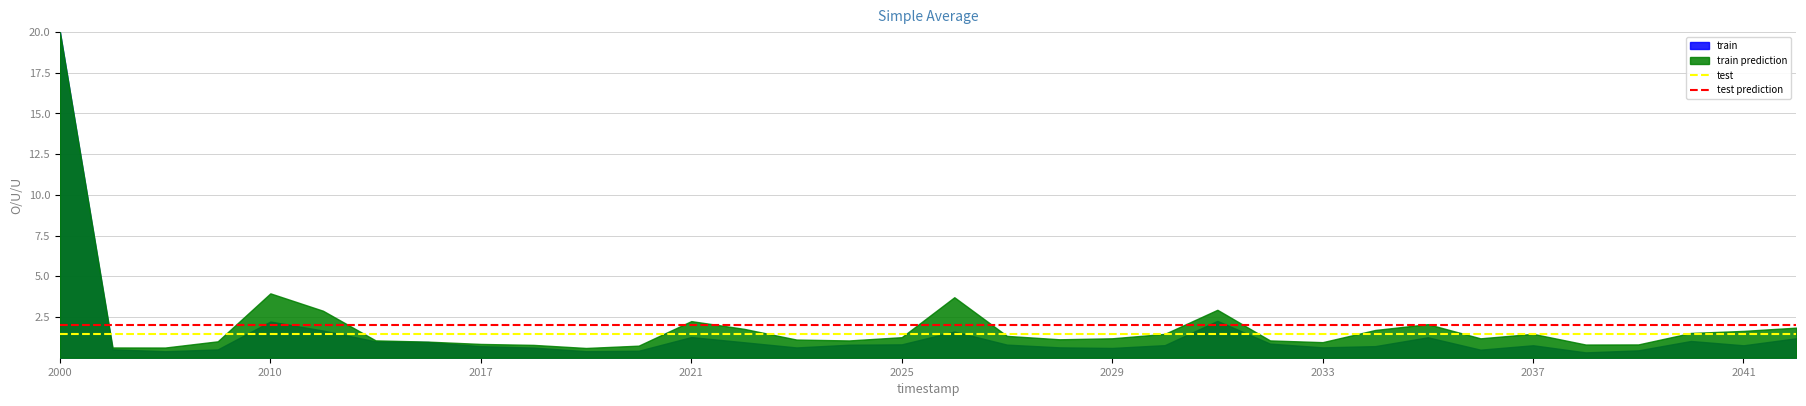

Which category has the highest value across all series?

2000